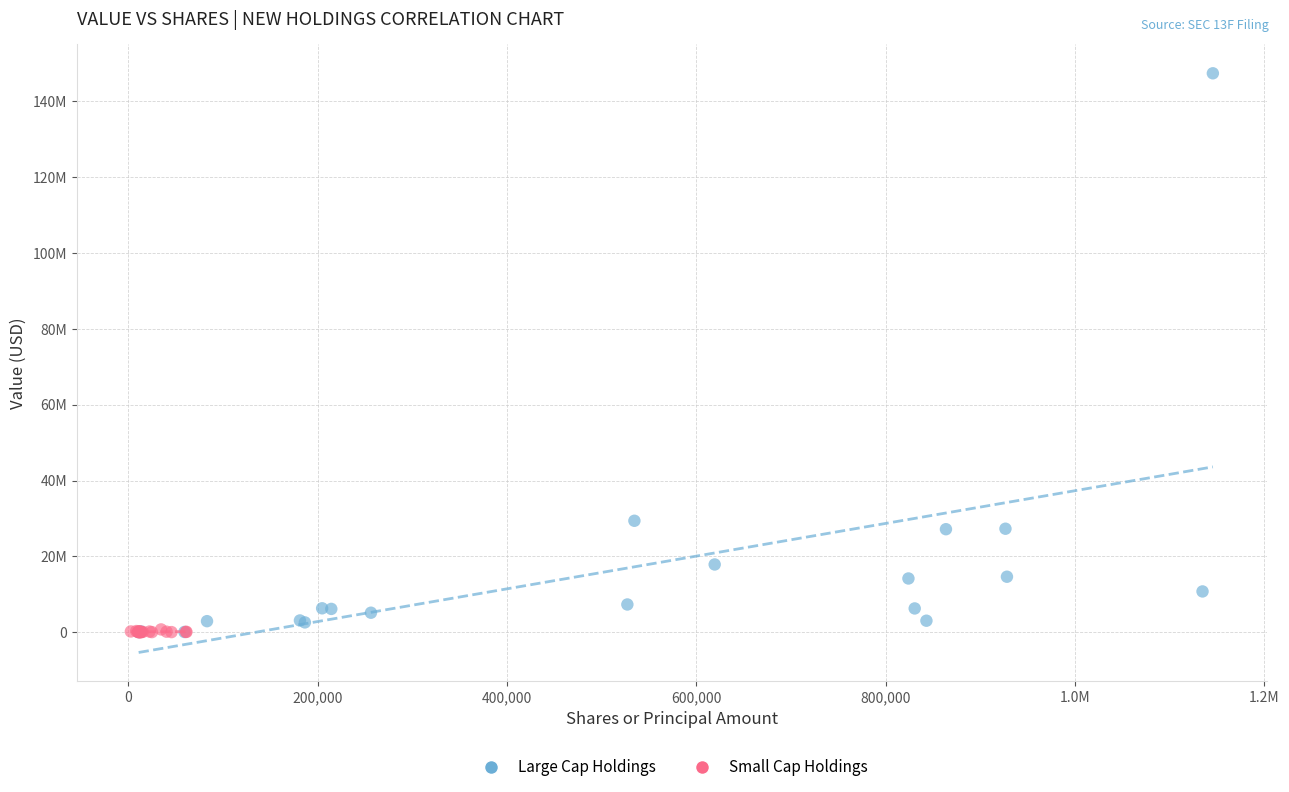

What are all the series names shown in the legend?

Large Cap Holdings, Small Cap Holdings